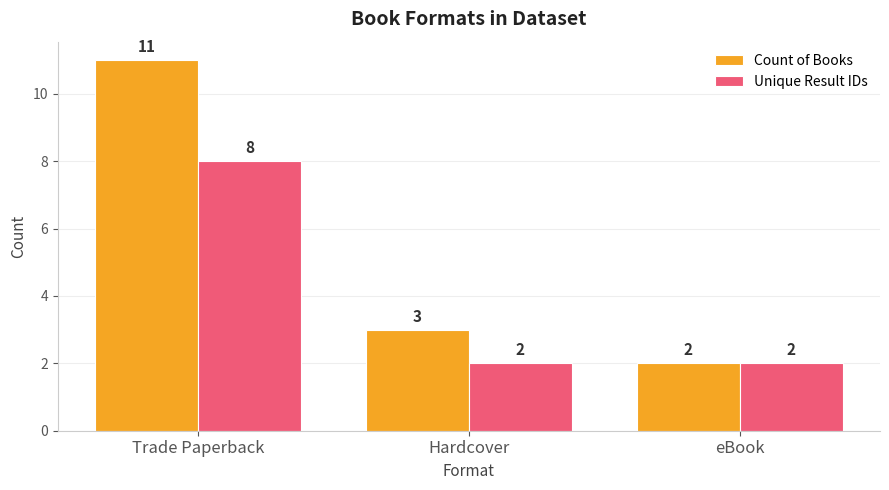

Between Trade Paperback and Hardcover, which series saw the biggest shift?

Count of Books